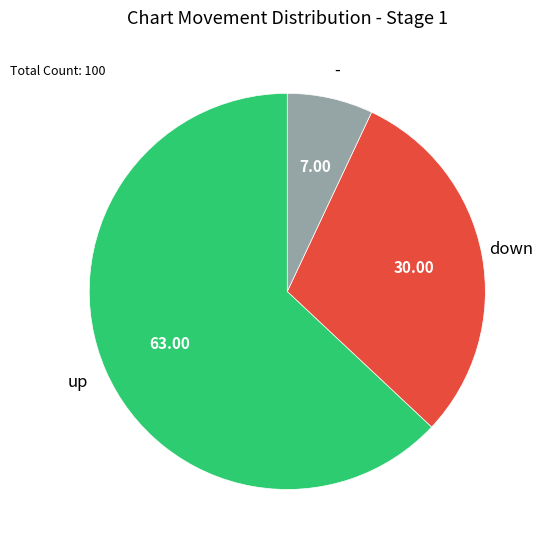

Is there any slice that represents more than half of the pie?

Yes